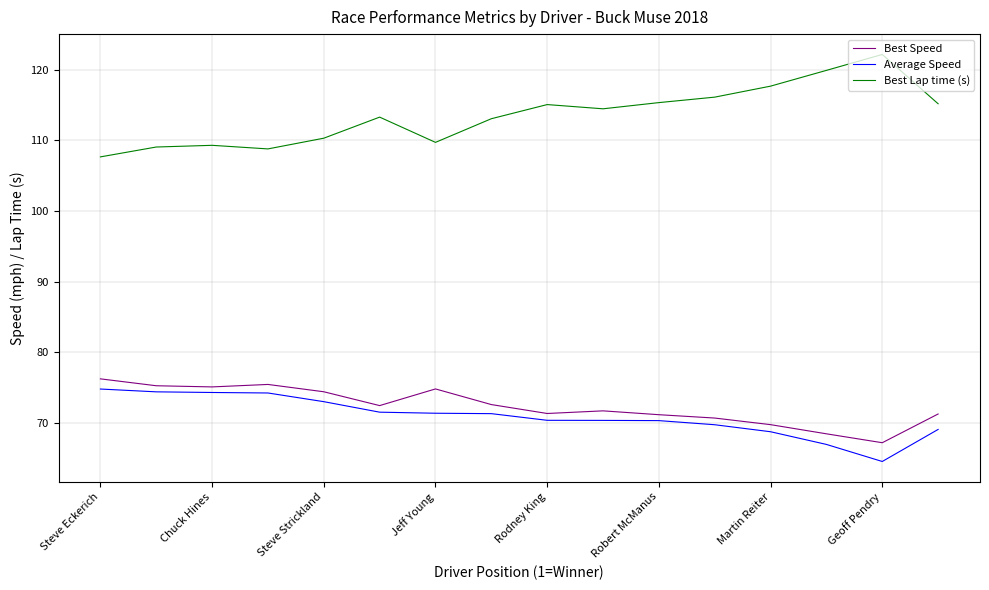

True or false: Best Lap time (s) and Average Speed cross at least once.

False